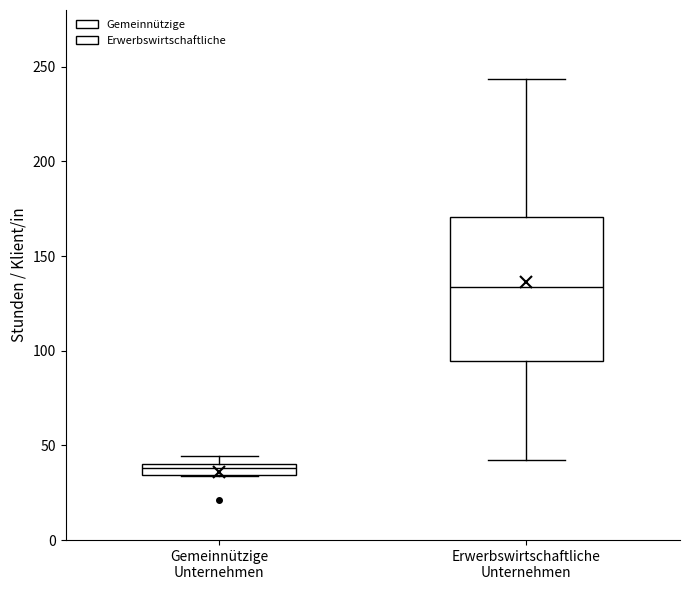

Where is the upper edge of the box for Erwerbswirtschaftliche Unternehmen on the y-axis? The values are not printed on the chart, so give them approximately, as read against the axis.

170